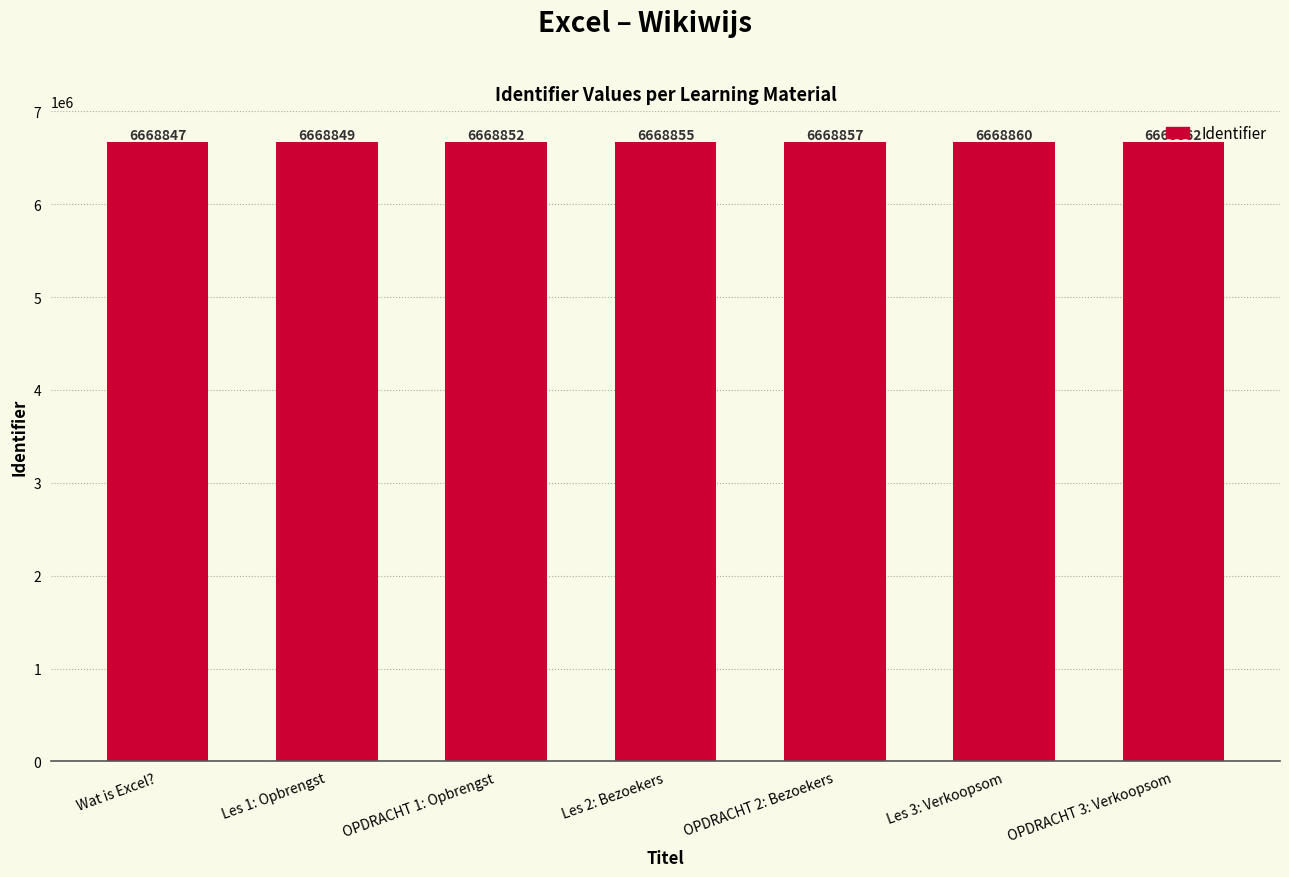

Reading left to right, transcribe all the data shown in this chart.

6668847	6668849	6668852	6668855	6668857	6668860	6668862